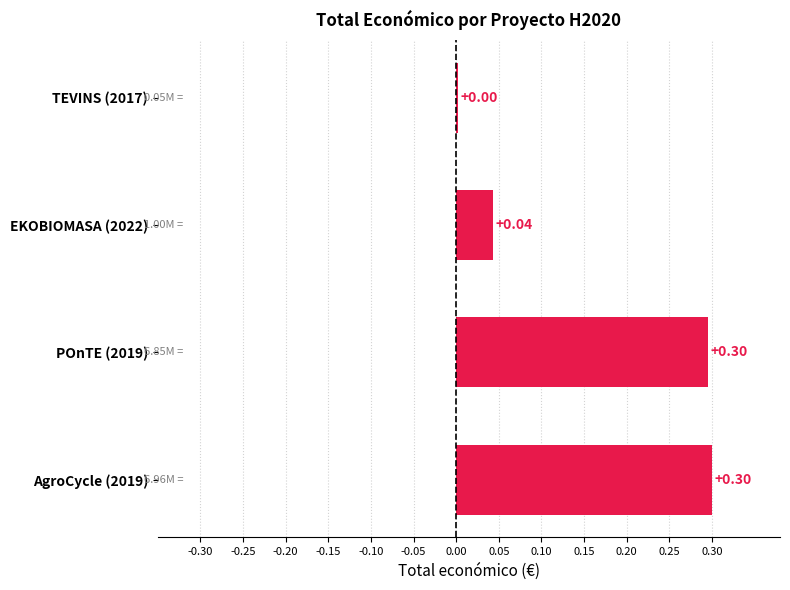

What is the sum of all values?

0.6